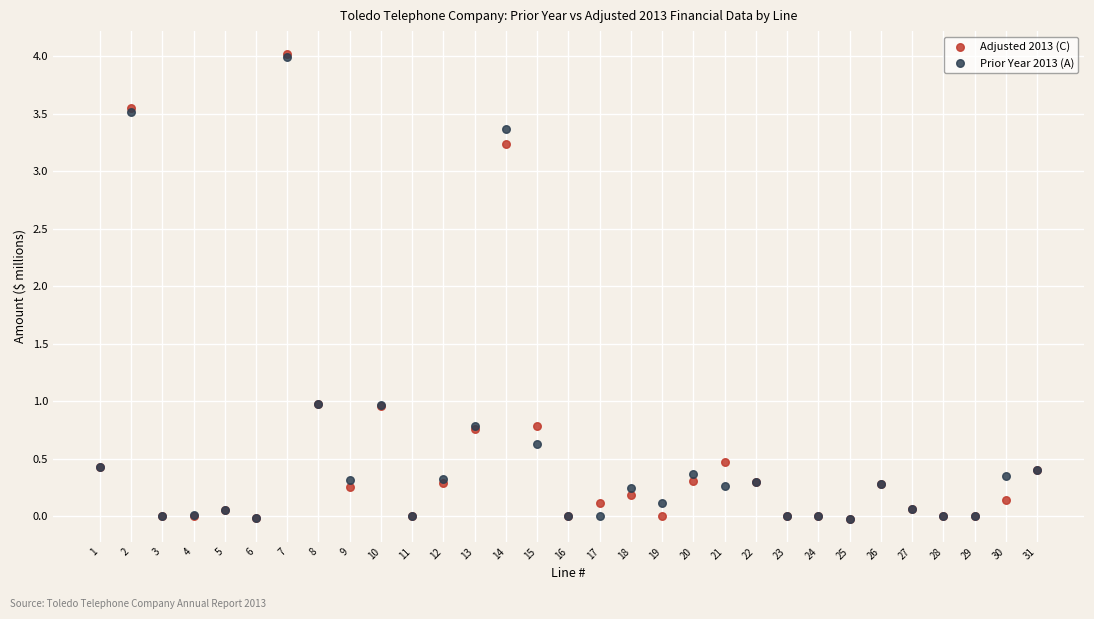

What are all the series names shown in the legend?

Adjusted 2013 (C), Prior Year 2013 (A)